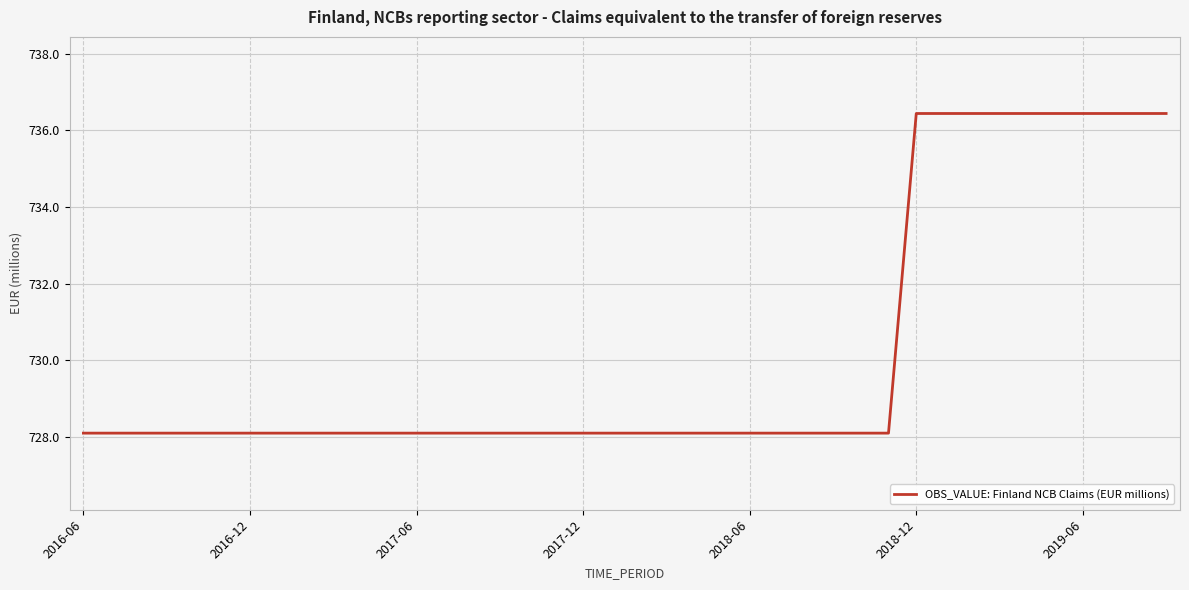

Reading left to right, extract all data points from this chart.

728.1	728.1	728.1	728.1	728.1	728.1	728.1	728.1	728.1	728.1	728.1	728.1	728.1	728.1	728.1	728.1	728.1	728.1	728.1	728.1	728.1	728.1	728.1	728.1	728.1	728.1	728.1	728.1	728.1	728.1	736.4	736.4	736.4	736.4	736.4	736.4	736.4	736.4	736.4	736.4